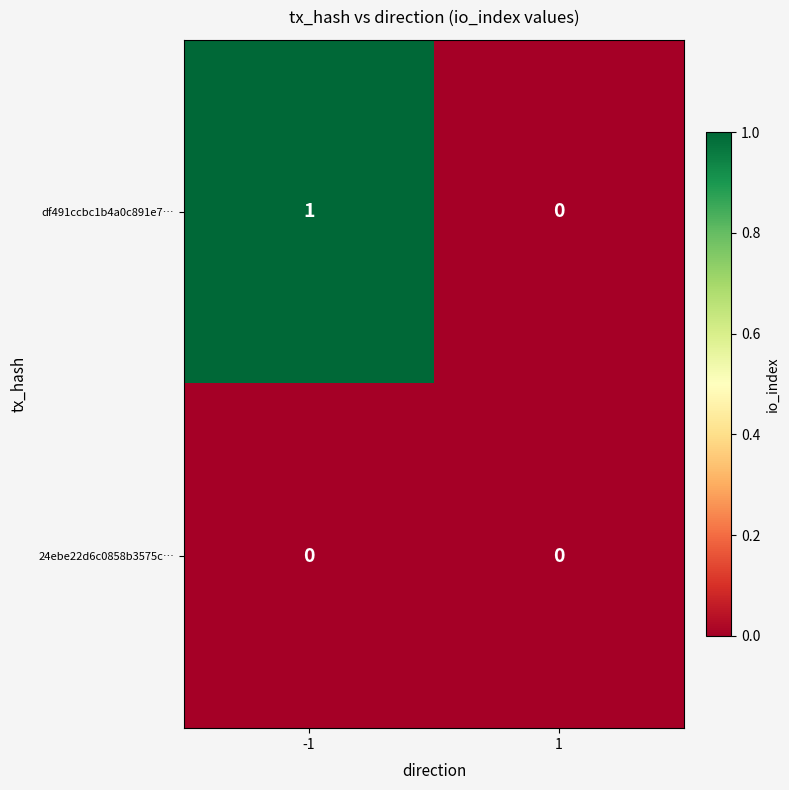

List the labels in order of df491ccbc1b4a0c891e7… value, largest first.

-1, 1